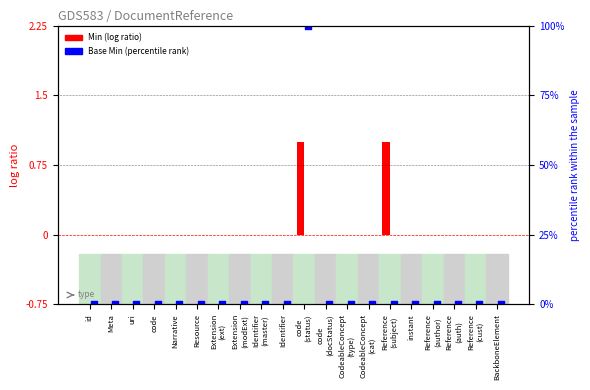

What are all the series names shown in the legend?

Min, Base Min